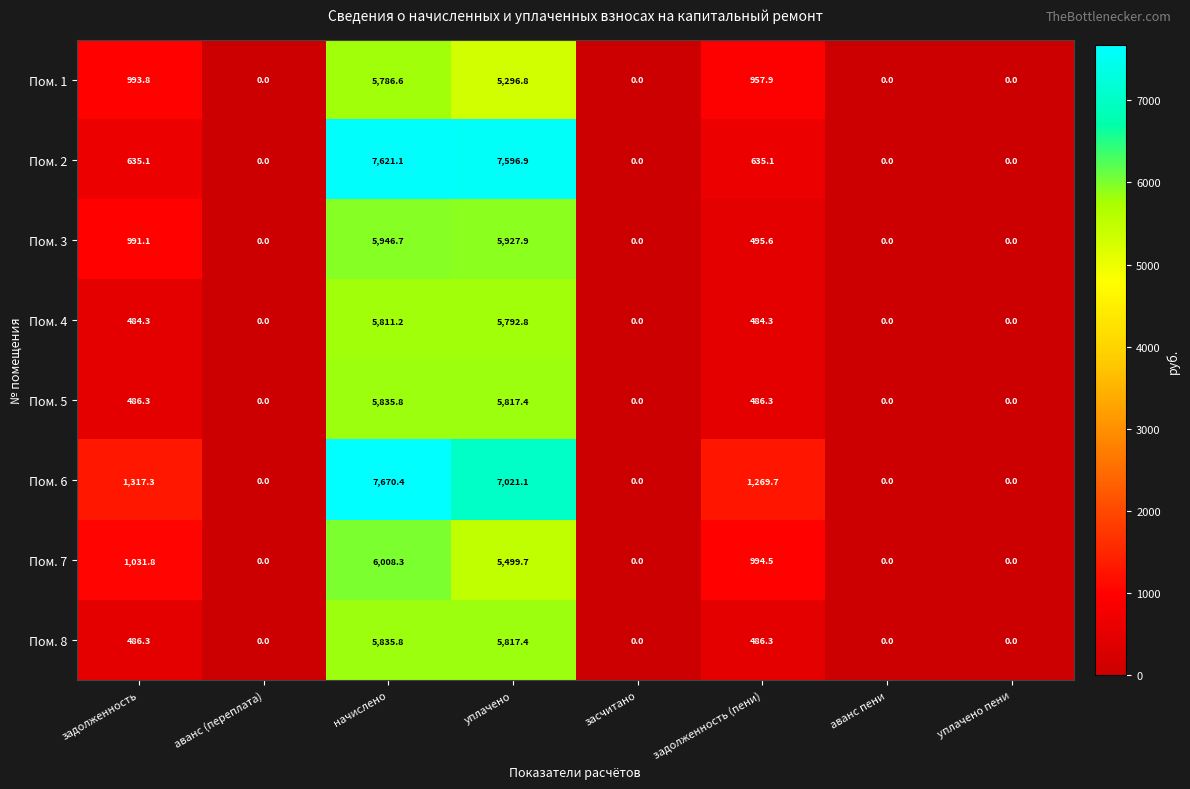

At which category is the sum across all series the highest?

начислено